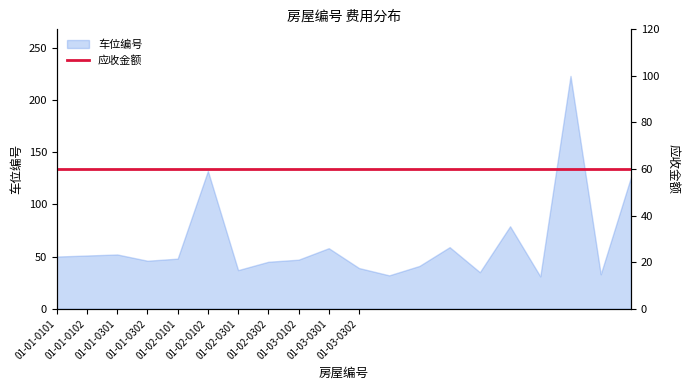

The 车位编号 series shows 82 at 01-01-0101. True or false?

False